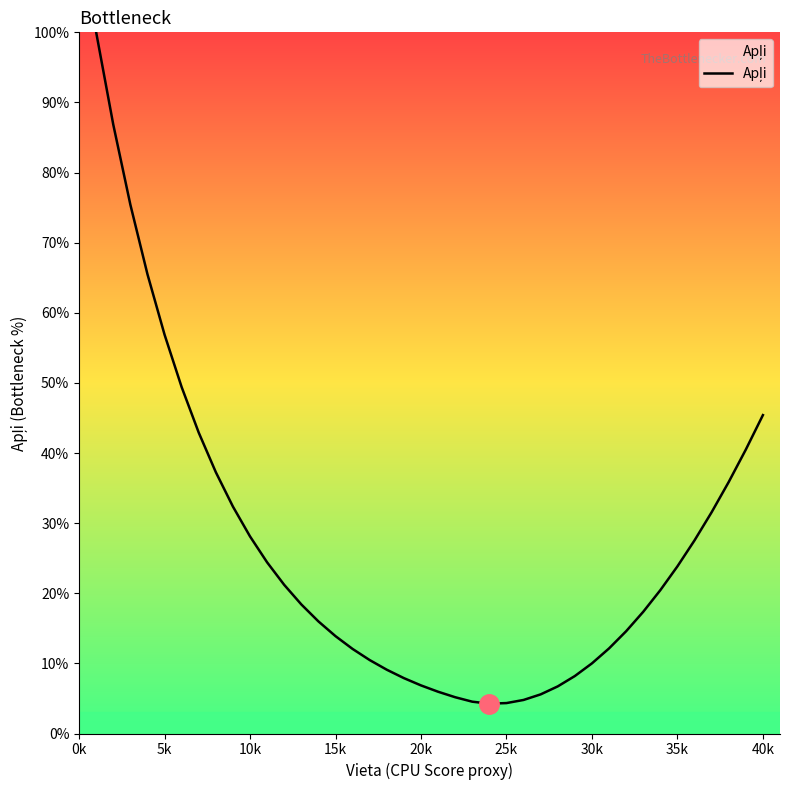

What is the smallest value displayed?

4.3